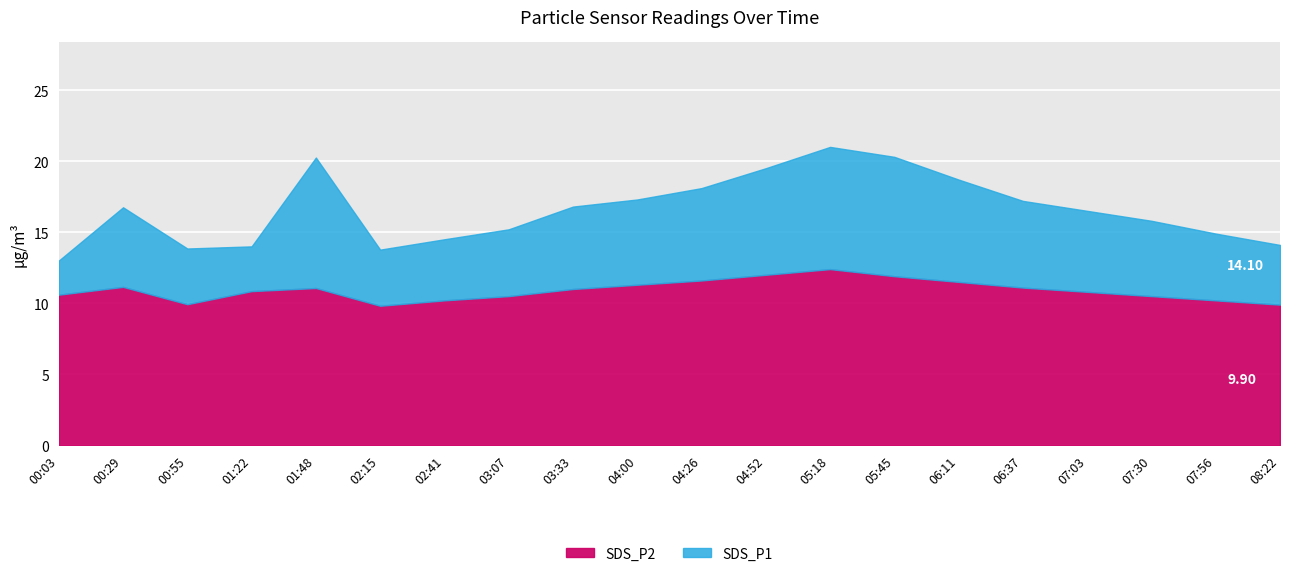

What is the difference between the highest and lowest values at 00:29?

5.6